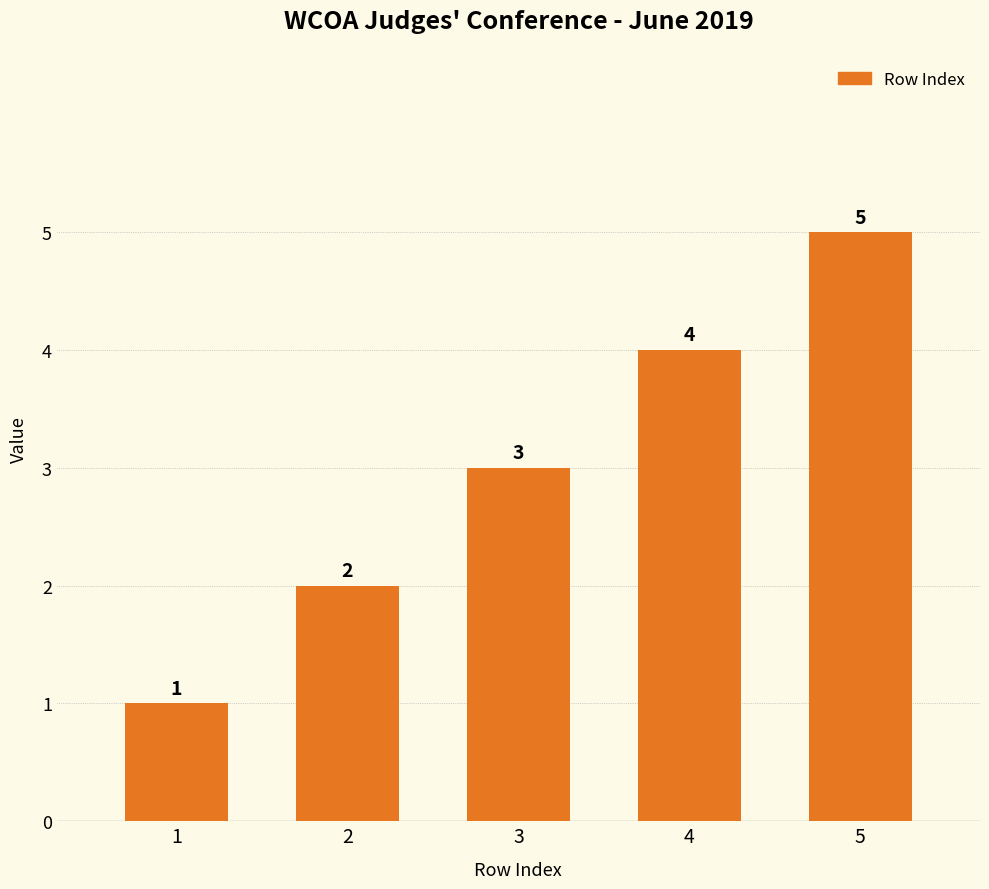

What is the difference between the maximum and minimum values?

4